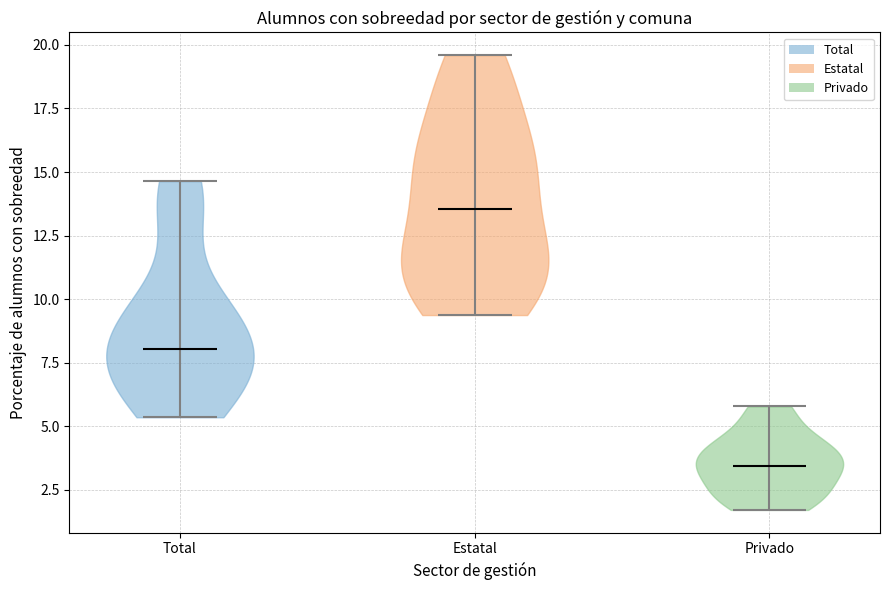

Which violin has the lowest median line?

Privado